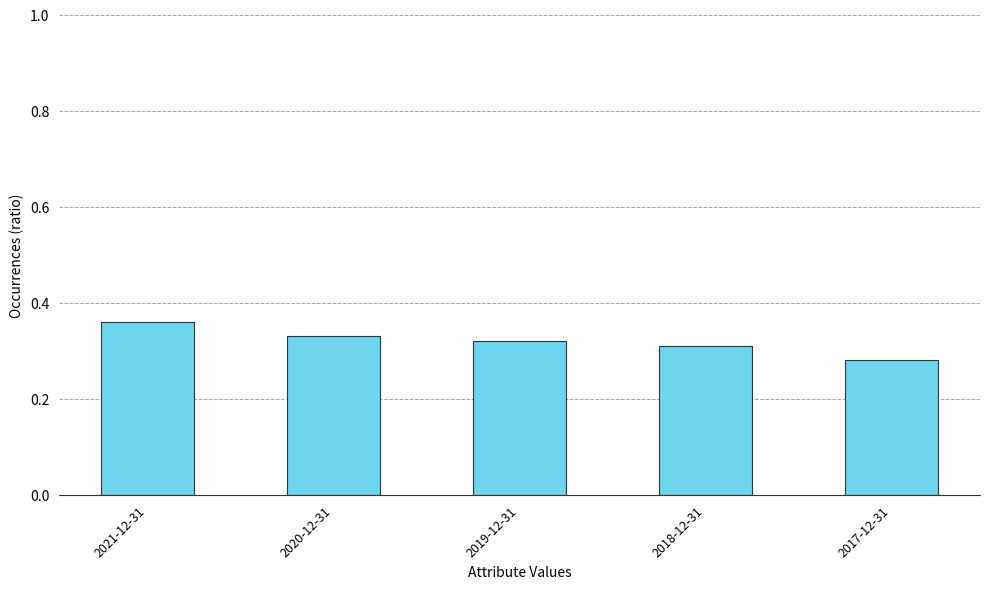

List the labels in order of value, smallest first.

2017-12-31, 2018-12-31, 2019-12-31, 2020-12-31, 2021-12-31